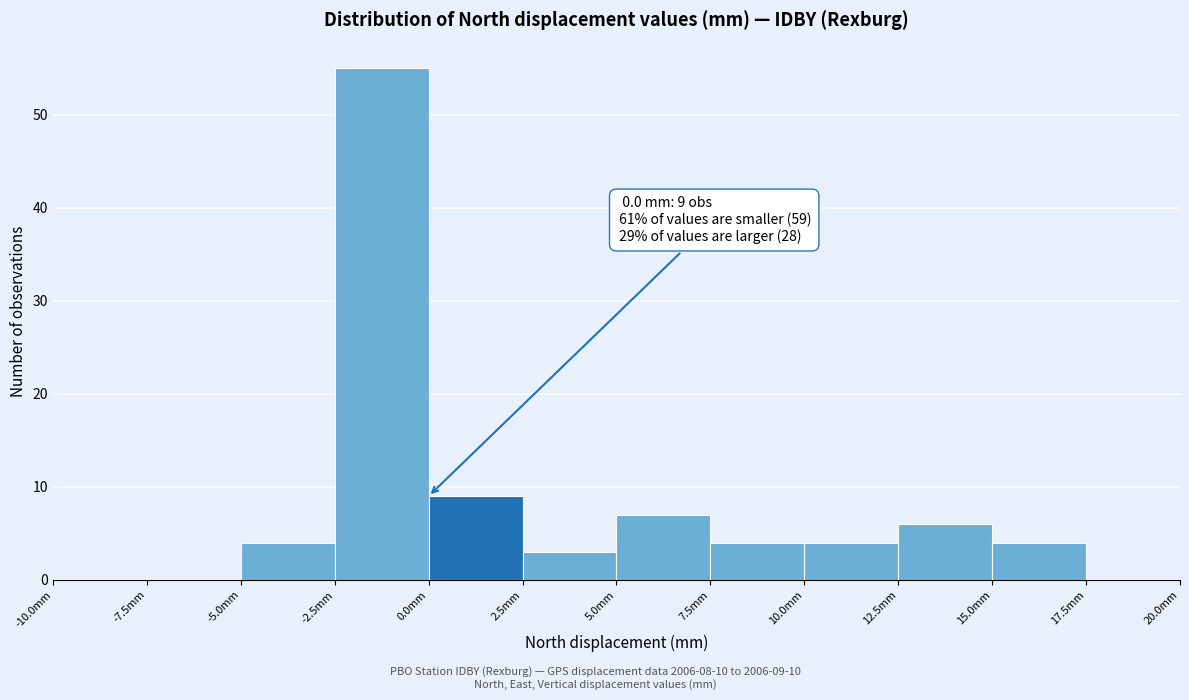

Which range on the x-axis has the tallest bar?

-2.5 to 0.0